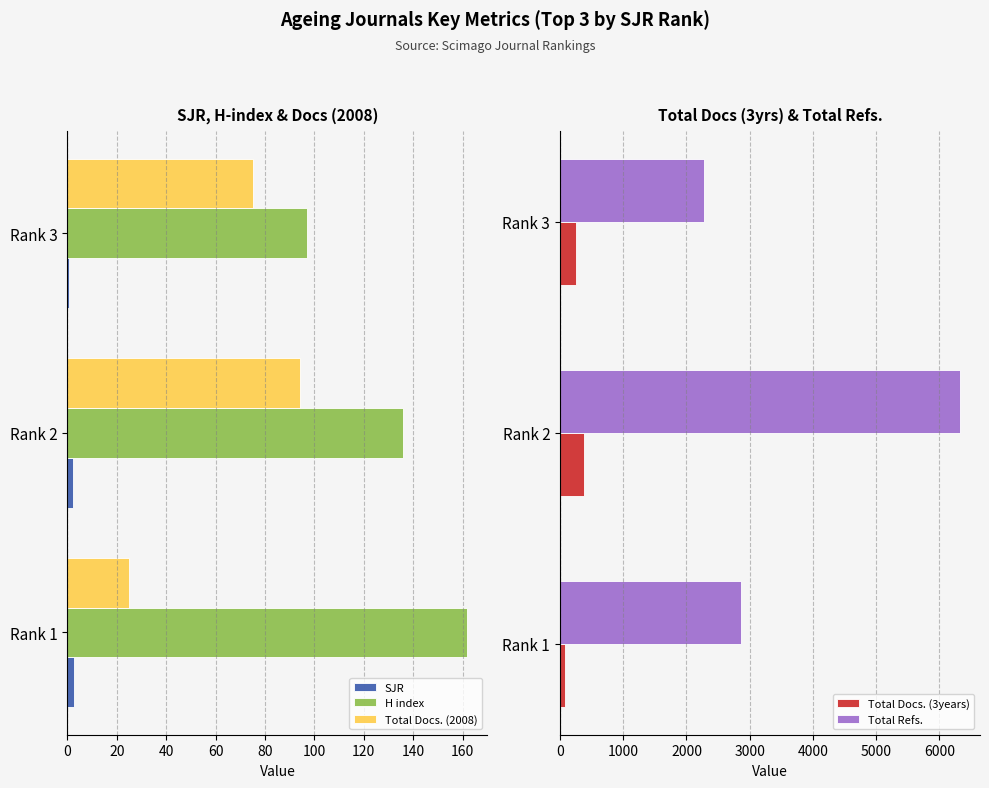

Are the bars grouped side by side (vs. stacked)?

Yes